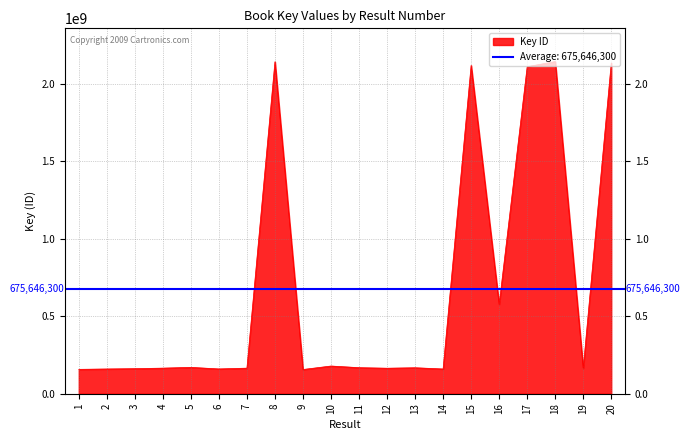

Reading right to left, list all the values displayed in this chart.

20=2132366389	19=164349543	18=2141918294	17=2108573648	16=575578050	15=2116928781	14=159555107	13=167486478	12=164426658	11=168014715	10=178615007	9=156227810	8=2140791763	7=164918787	6=159875125	5=169890961	4=165023072	3=161596558	2=159569413	1=157219849